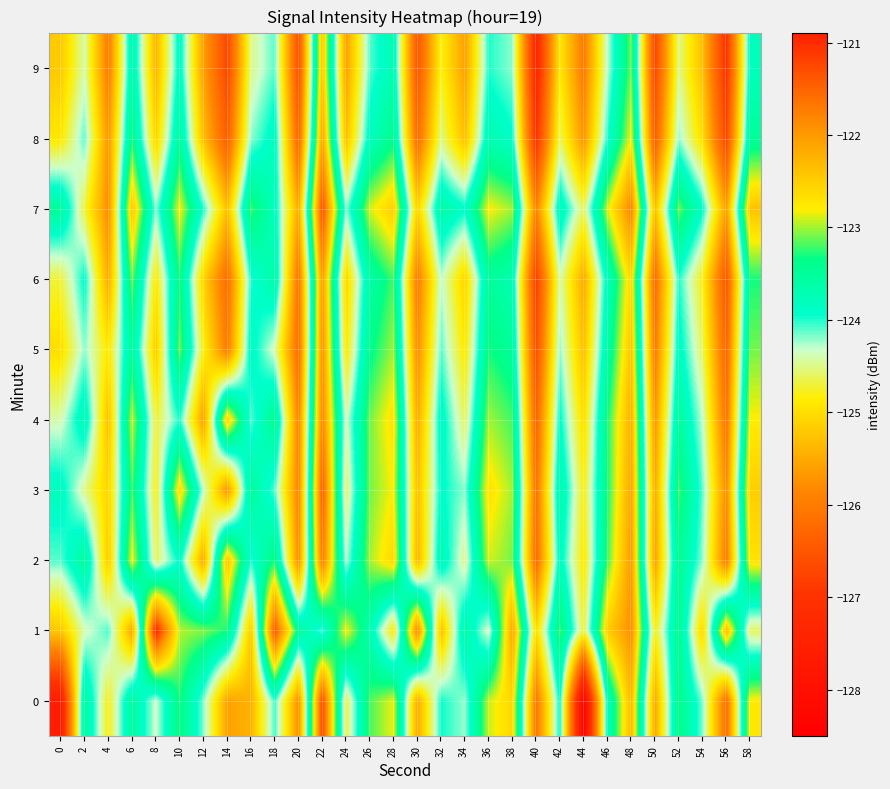

What is the total value across all series at 54?

-1245.5